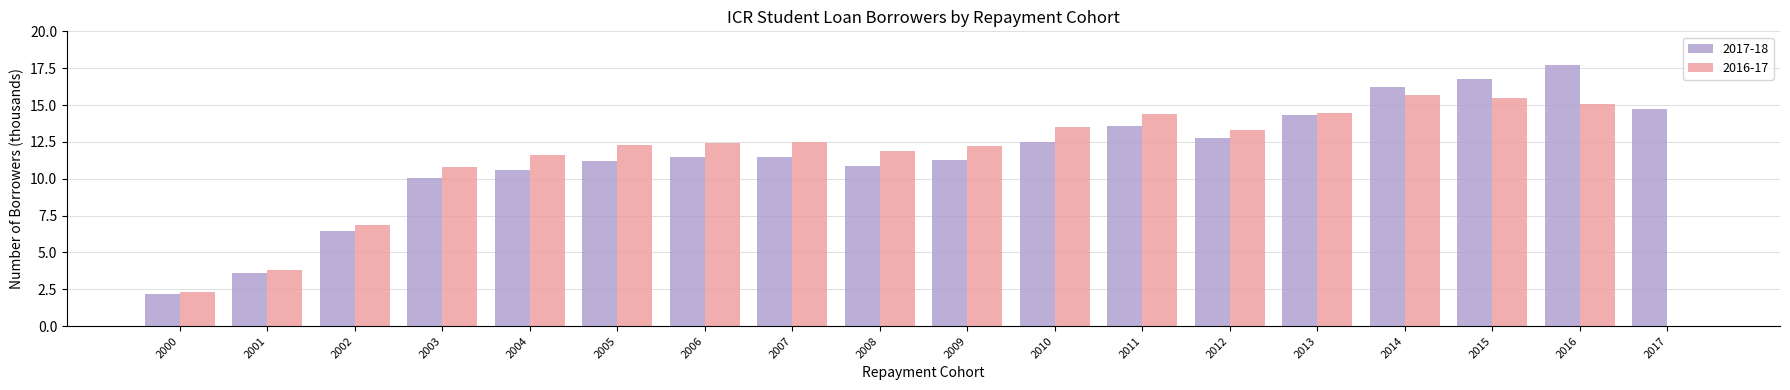

What is the sum of all 2016-17 values?

198.5